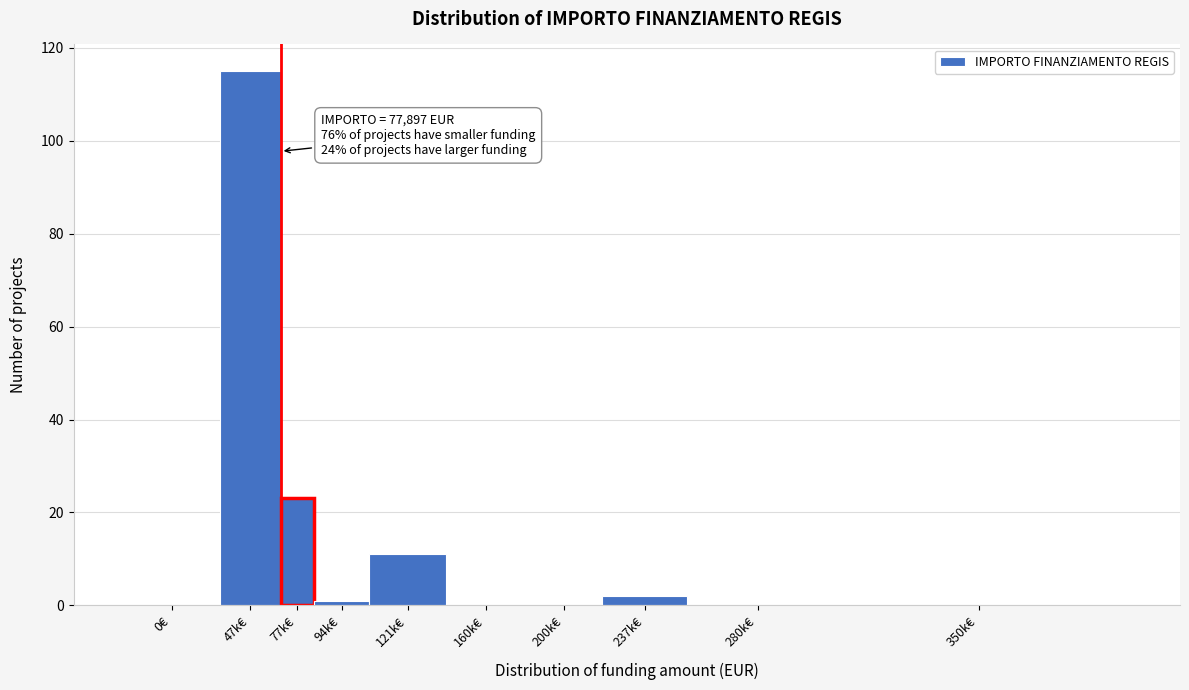

Reading right to left, transcribe all the data shown in this chart.

350k€=0	280k€=0	237k€=2	200k€=0	160k€=0	121k€=11	94k€=1	77k€=23	47k€=115	0€=0